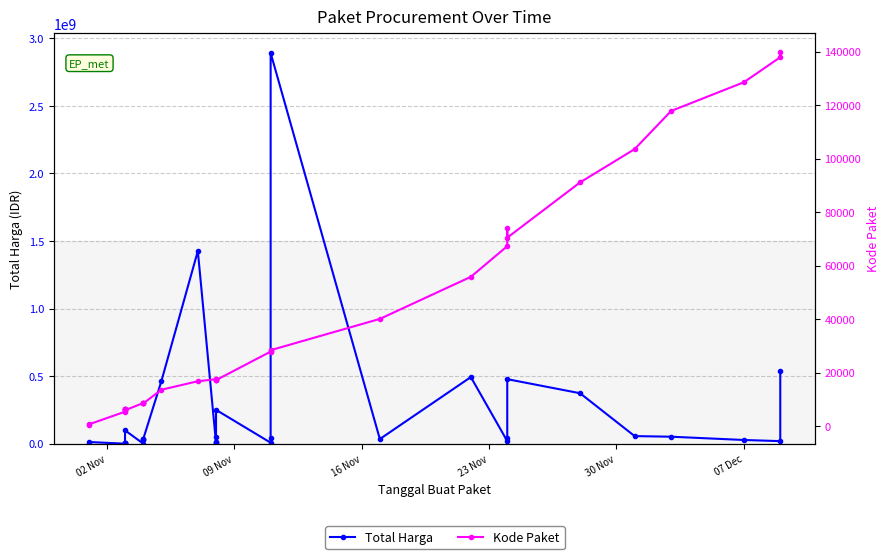

What is the sum of all Kode Paket values?

1313182